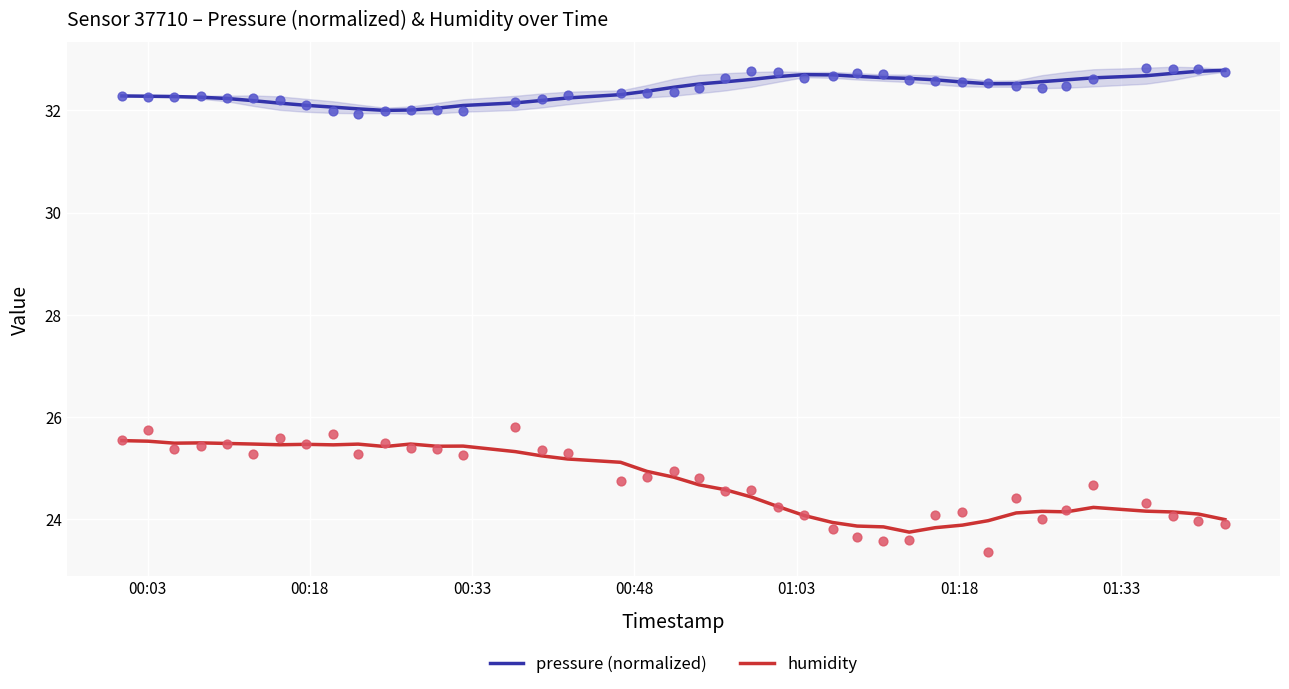

True or false: pressure (normalized) and humidity intersect in this chart.

False